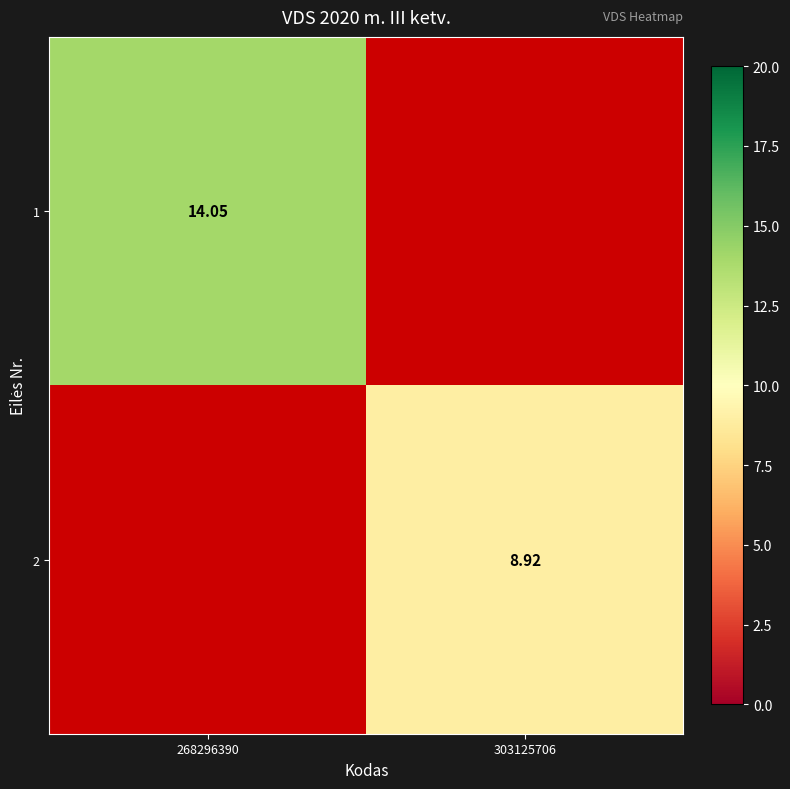

What is the greatest value displayed?

14.0